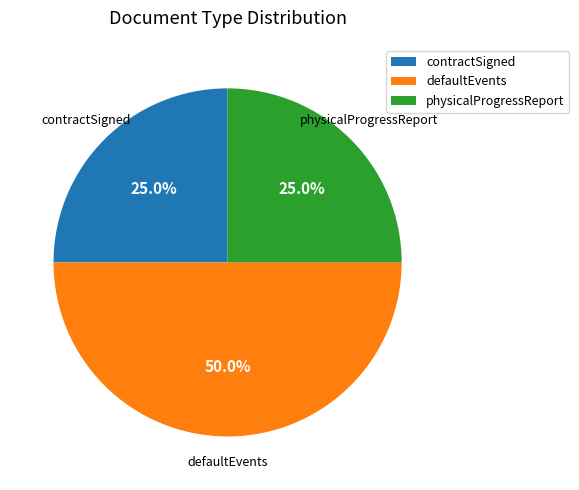

To the nearest percent, what percentage of the pie is contractSigned?

25%